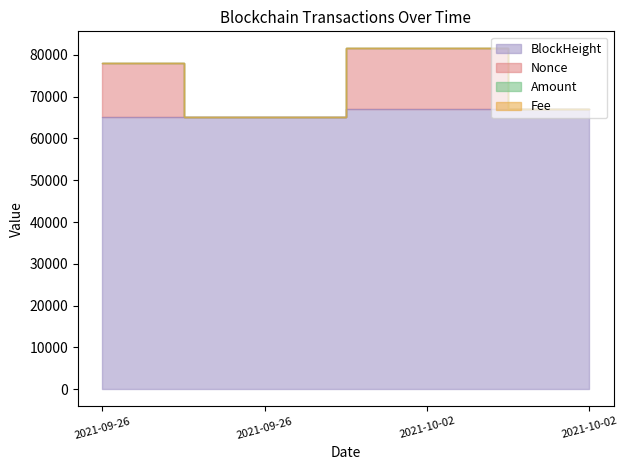

What is the total value across all series at 2021-09-26?

143101.4